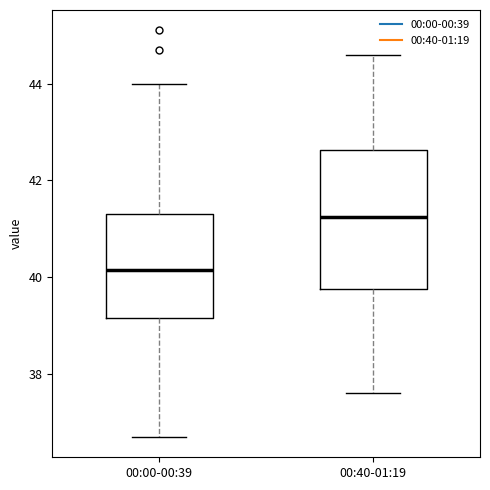

Which box's median line is the highest?

00:40-01:19